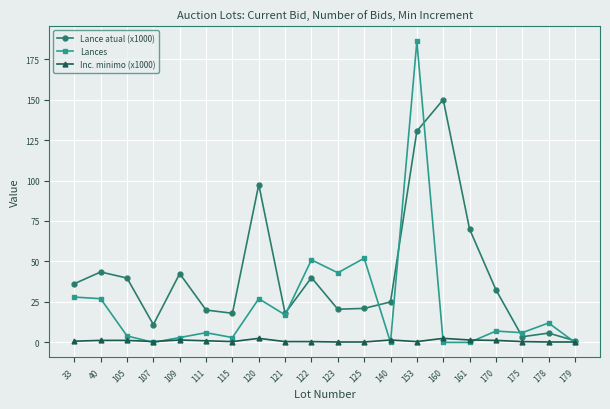

What is the difference between the Lance atual (x1000) values at 153 and 109?

88.0